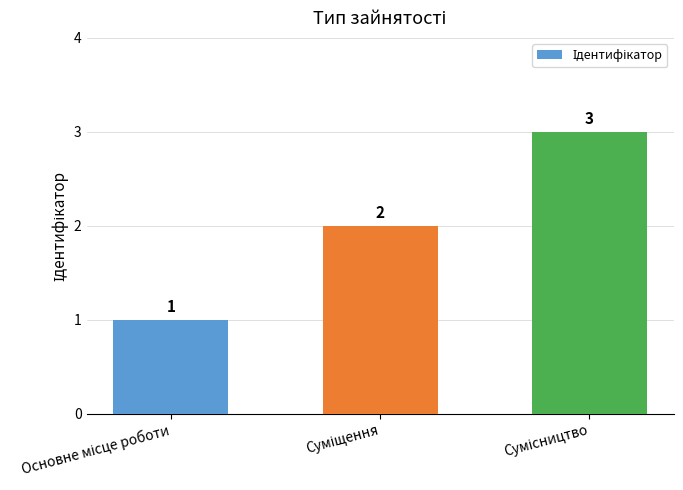

What is the sum of all values?

6